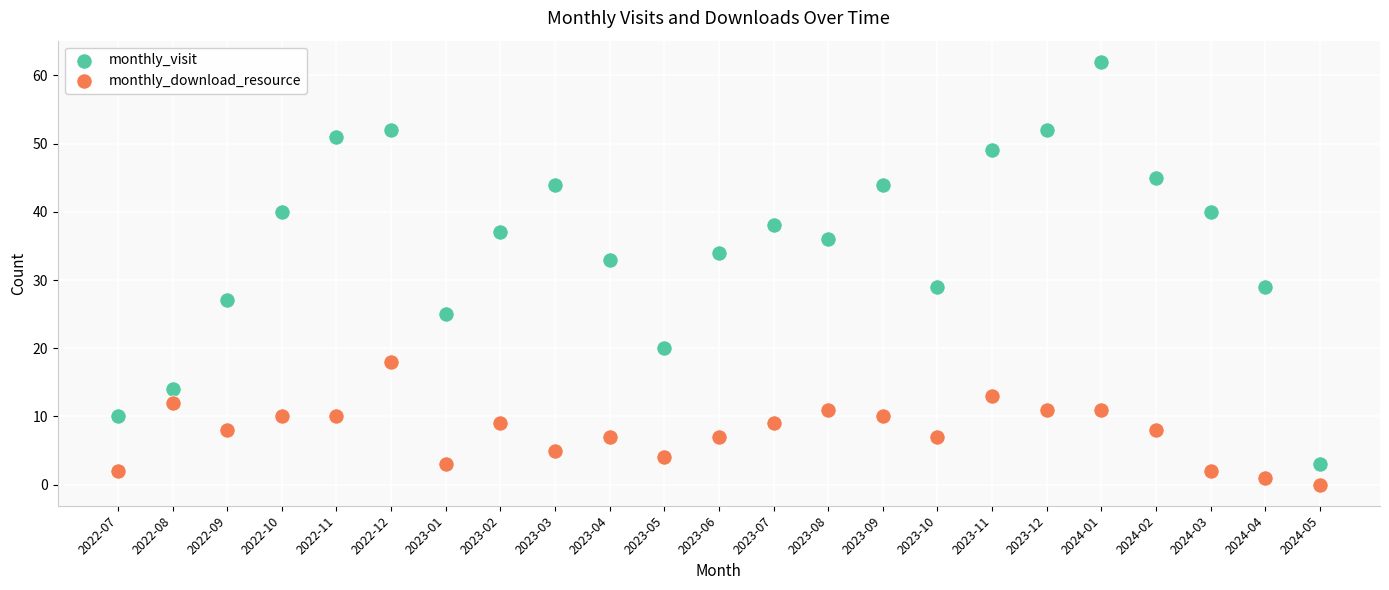

In the monthly_visit series, what Y value is closest to 32?

33